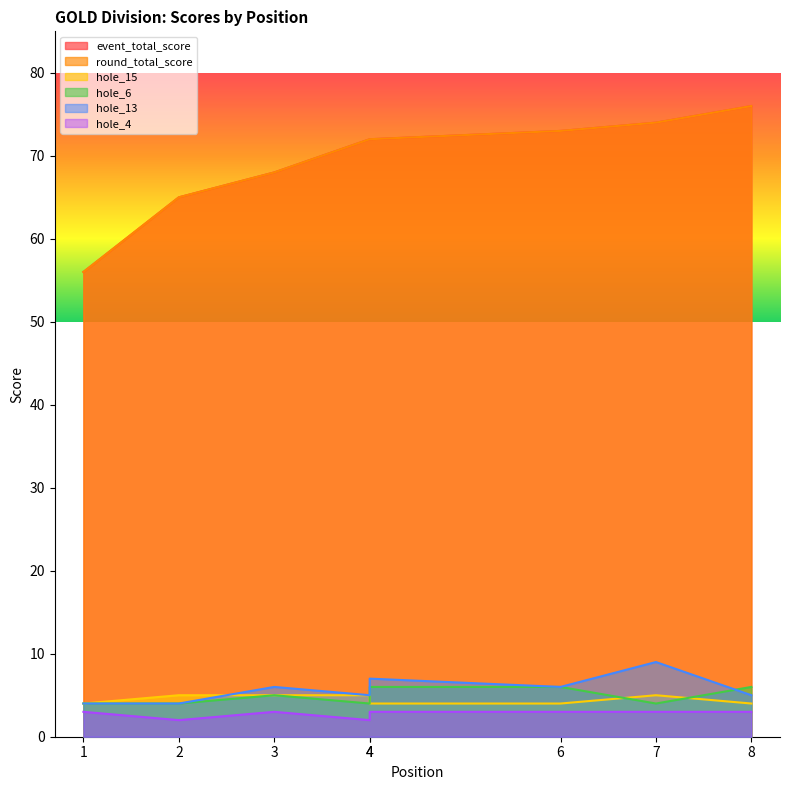

What is the average value of the round_total_score series?

70